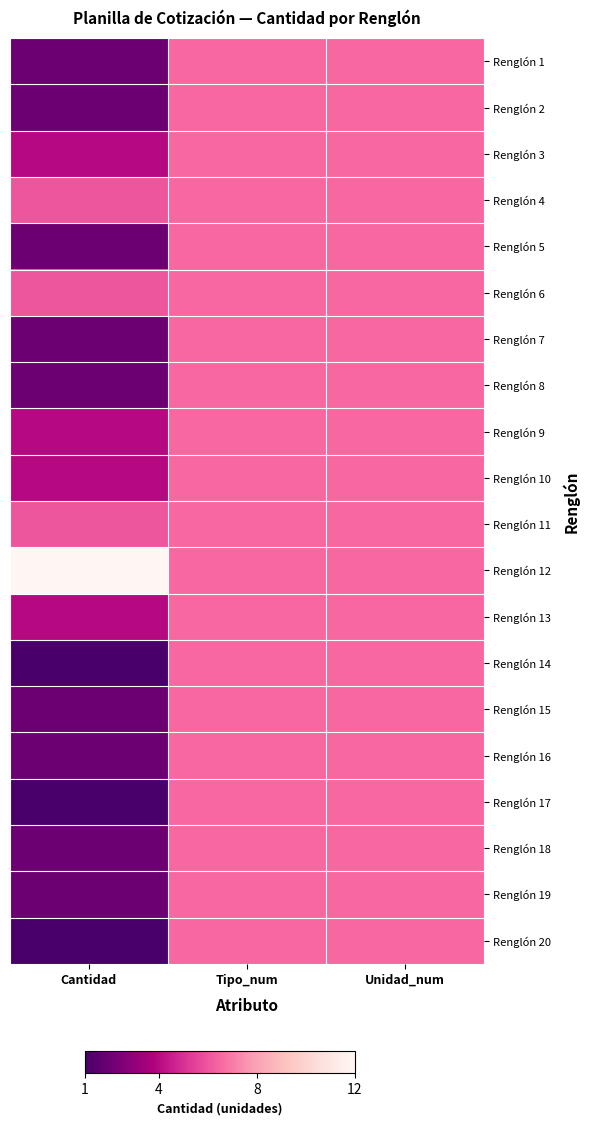

At Tipo_num, list the series in order from largest to smallest.

Renglón 1, Renglón 2, Renglón 3, Renglón 4, Renglón 5, Renglón 6, Renglón 7, Renglón 8, Renglón 9, Renglón 10, Renglón 11, Renglón 12, Renglón 13, Renglón 14, Renglón 15, Renglón 16, Renglón 17, Renglón 18, Renglón 19, Renglón 20